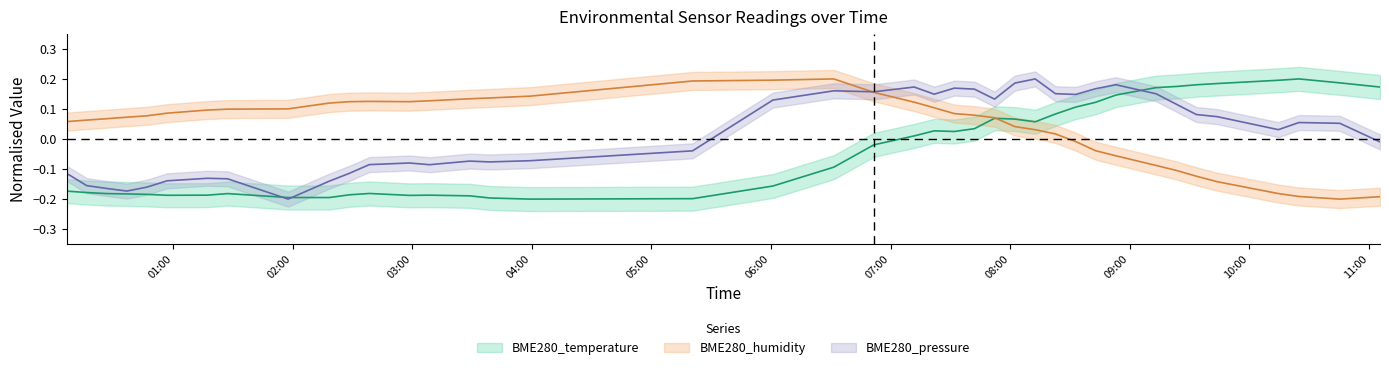

List the series in order of their overall mean, highest first.

BME280_humidity, BME280_pressure, BME280_temperature